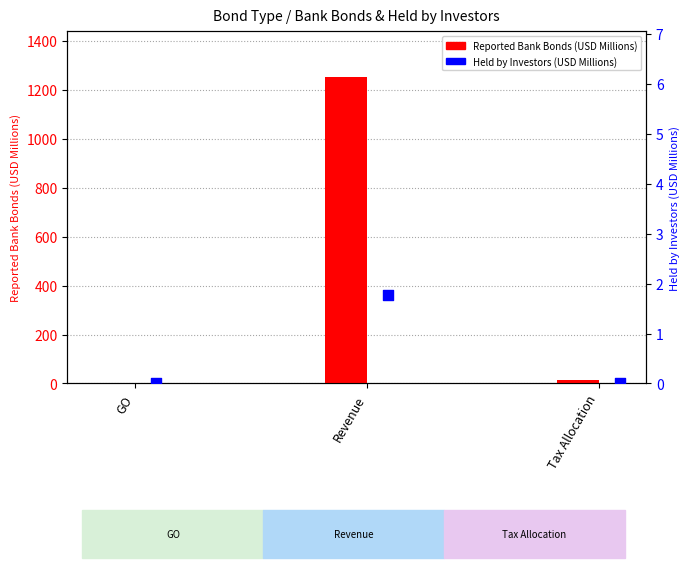

What is the total value across all series at GO?

0.8